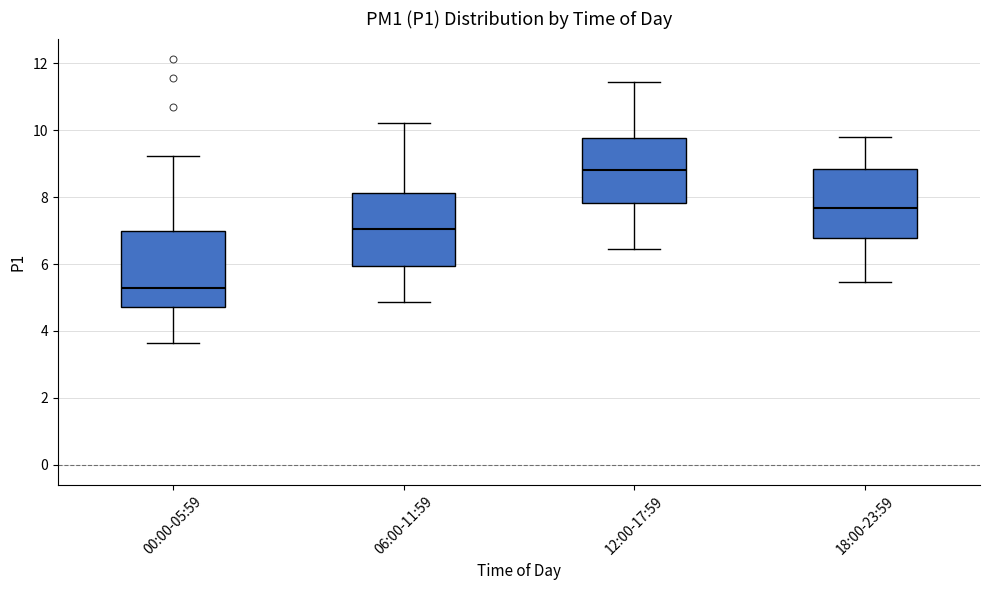

Where does the upper whisker of the box for 00:00-05:59 end on the y-axis? The values are not printed on the chart, so give them approximately, as read against the axis.

9.2